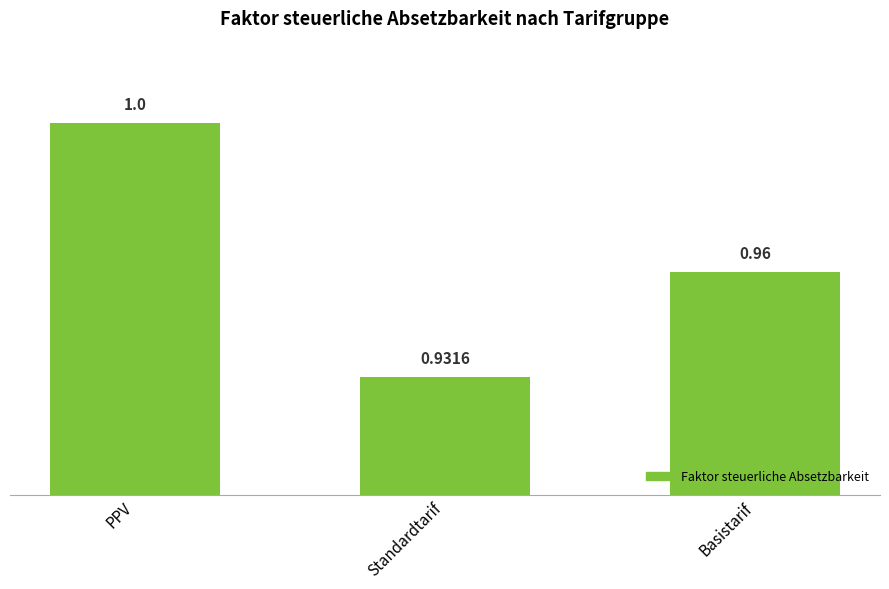

Which category has the highest value across all series?

PPV